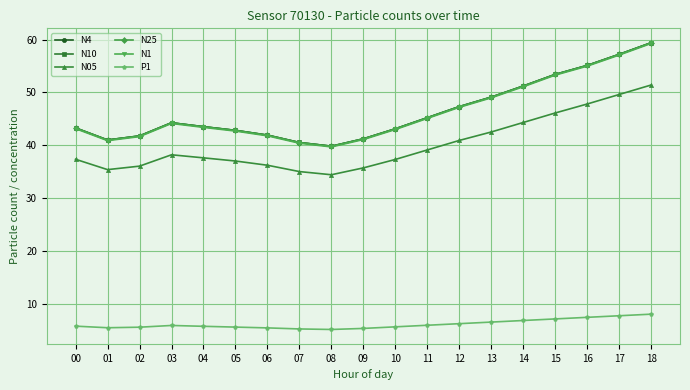

True or false: N1 has a value of 52.7 at 08.

False